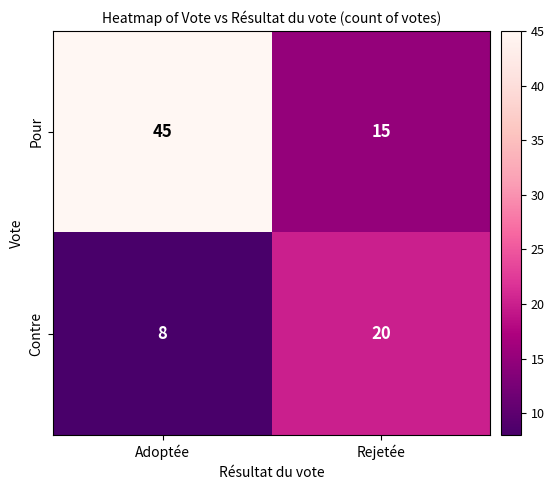

At which category is the sum across all series the highest?

Adoptée